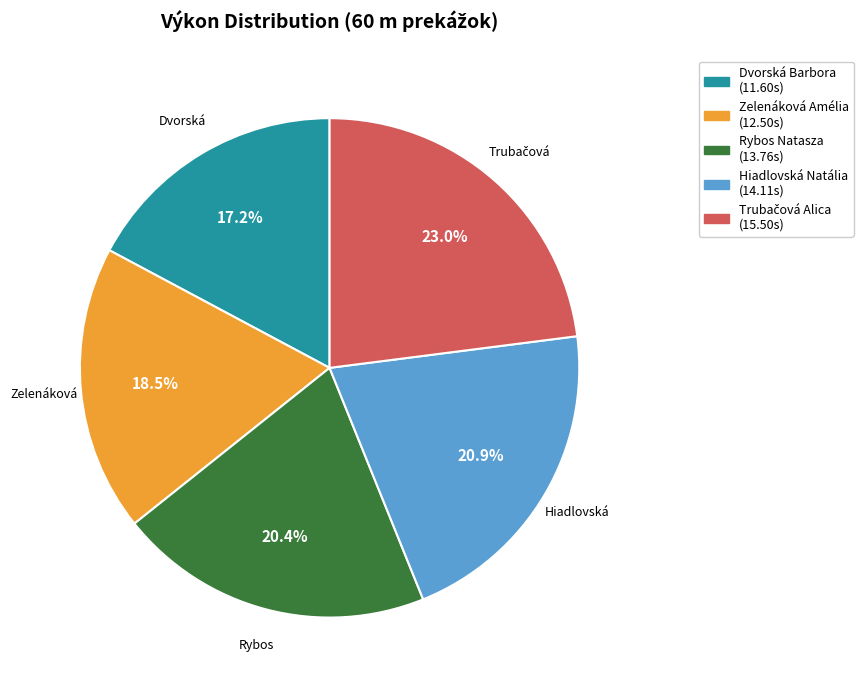

To the nearest percent, what is the difference between the Zelenáková Amélia and Rybos Natasza slice percentages?

2%